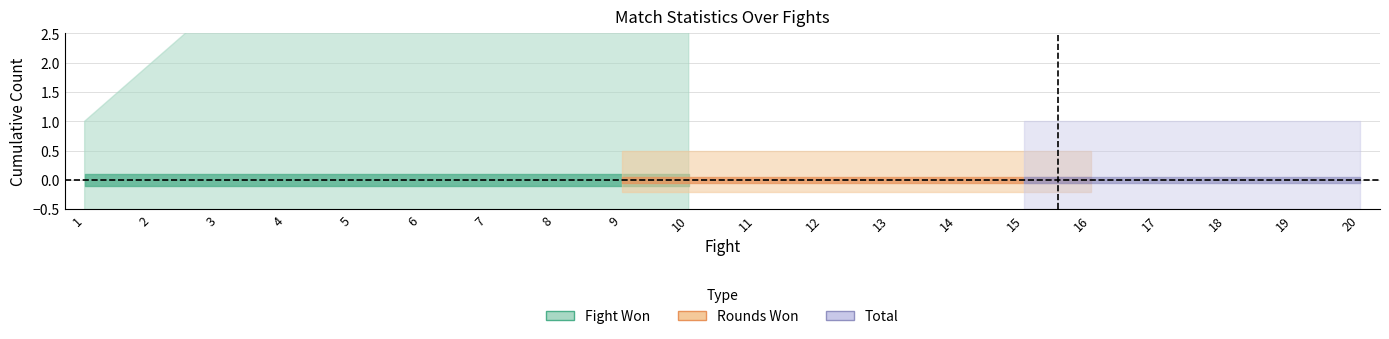

What is the spread (max minus min) of values at 1?

1